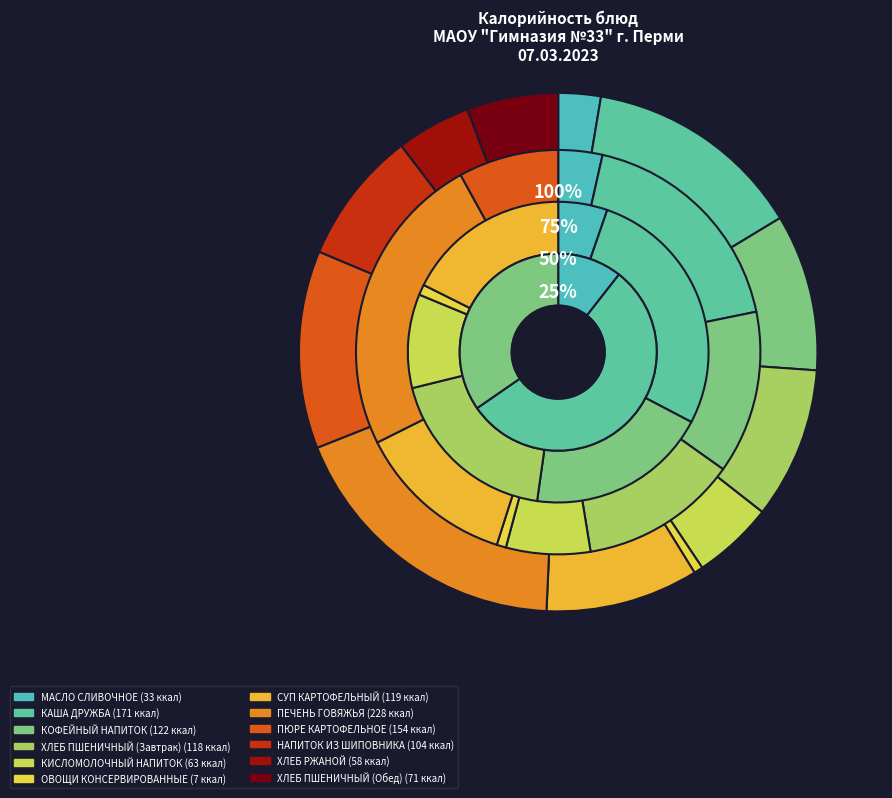

Rank the categories by value from lowest to highest.

ОВОЩИ КОНСЕРВИРОВАННЫЕ, МАСЛО СЛИВОЧНОЕ, ХЛЕБ РЖАНОЙ, КИСЛОМОЛОЧНЫЙ НАПИТОК, ХЛЕБ ПШЕНИЧНЫЙ (Обед), НАПИТОК ИЗ ШИПОВНИКА, ХЛЕБ ПШЕНИЧНЫЙ (Завтрак), СУП КАРТОФЕЛЬНЫЙ, КОФЕЙНЫЙ НАПИТОК, ПЮРЕ КАРТОФЕЛЬНОЕ, КАША ДРУЖБА, ПЕЧЕНЬ ГОВЯЖЬЯ